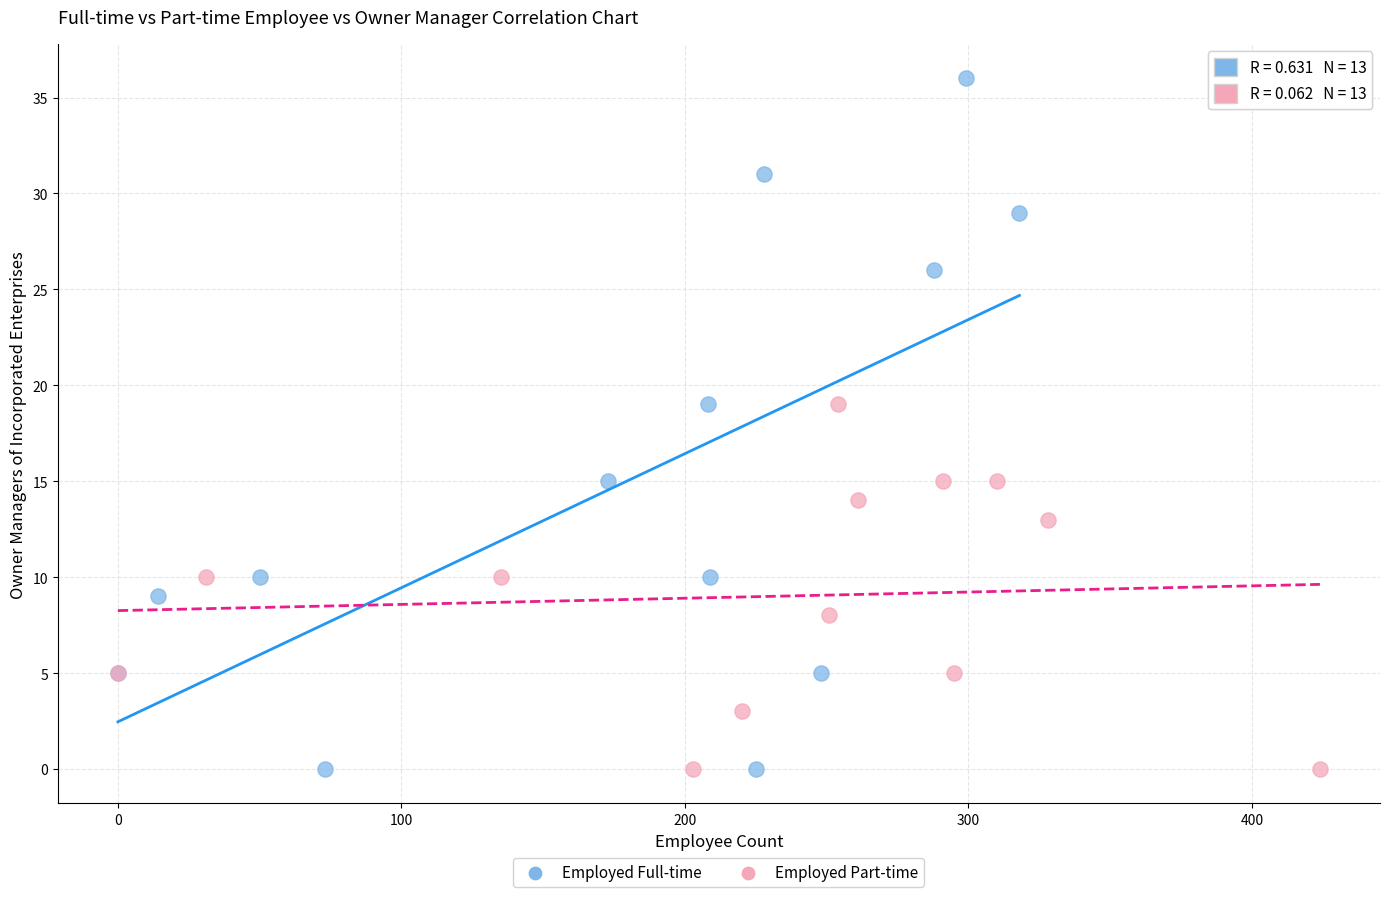

Which series has the widest spread of Y values?

Employed Full-time